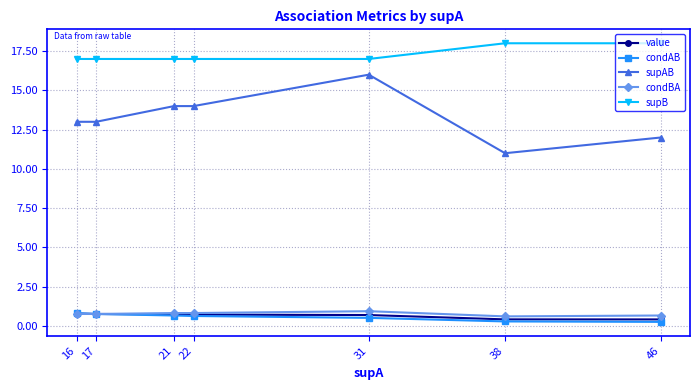

What value does the supB series have at 31?

17.0